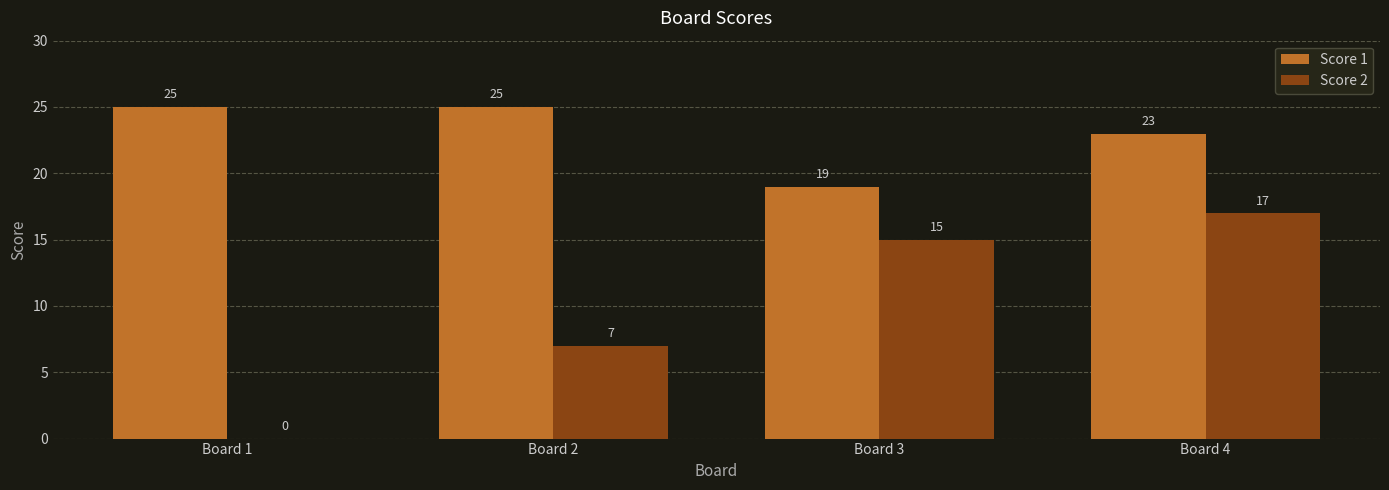

Which series has the largest total across all categories?

Score 1